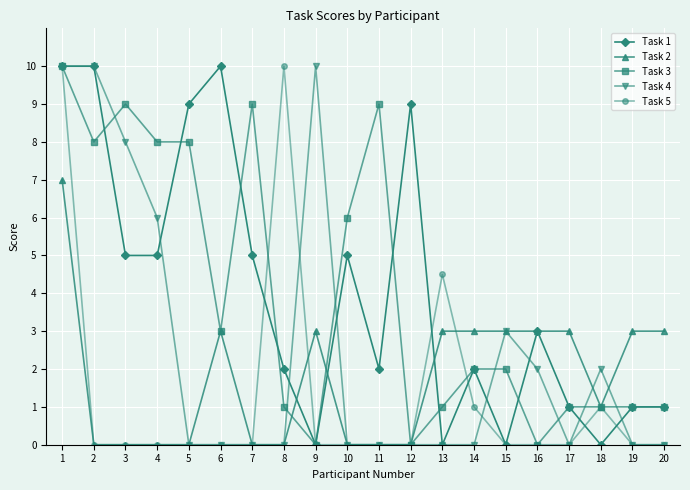

Is this an area chart (filled region under the line)?

No